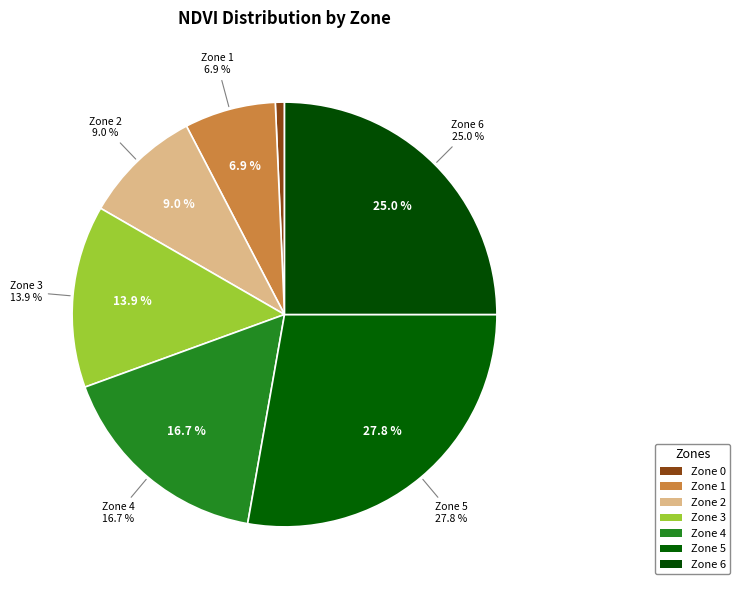

How many segments does this pie chart have?

7